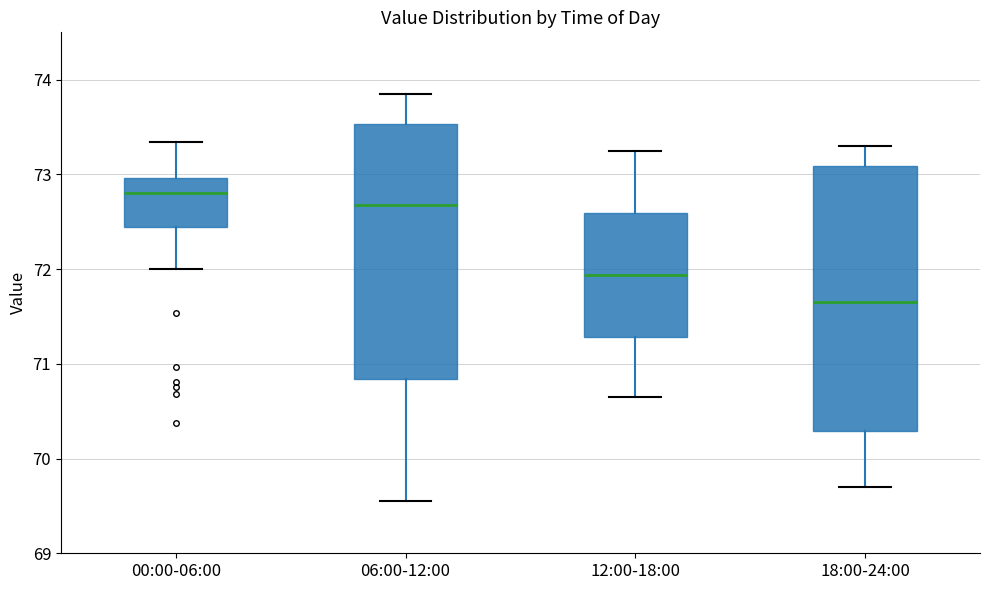

Reading left to right, transcribe this box plot: for each box, give where its median line is, the range the box spans, and where its two whiskers end, as read against the y-axis. The values are not printed on the chart, so give them approximately, as read against the axis.

00:00-06:00: median 72.8, box 72.4 to 73.0, whiskers 72.0 to 73.3
06:00-12:00: median 72.7, box 70.8 to 73.5, whiskers 69.6 to 73.9
12:00-18:00: median 71.9, box 71.3 to 72.6, whiskers 70.7 to 73.3
18:00-24:00: median 71.7, box 70.3 to 73.1, whiskers 69.7 to 73.3